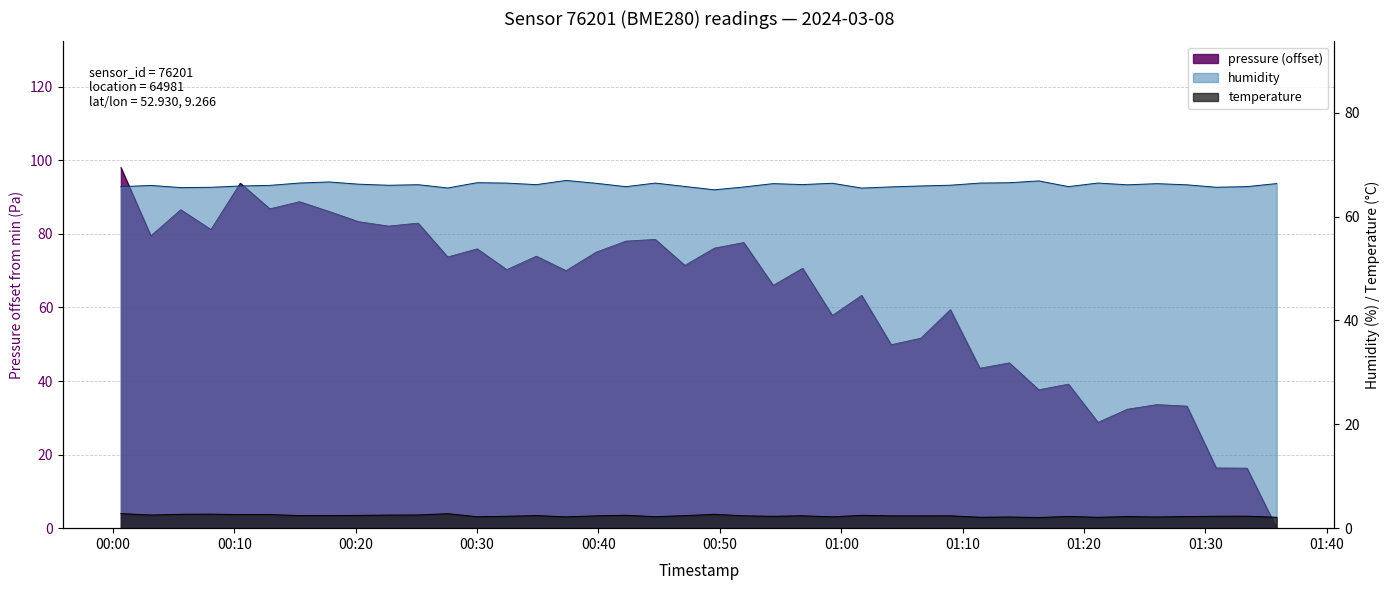

What is the maximum value shown in the chart?

98.0